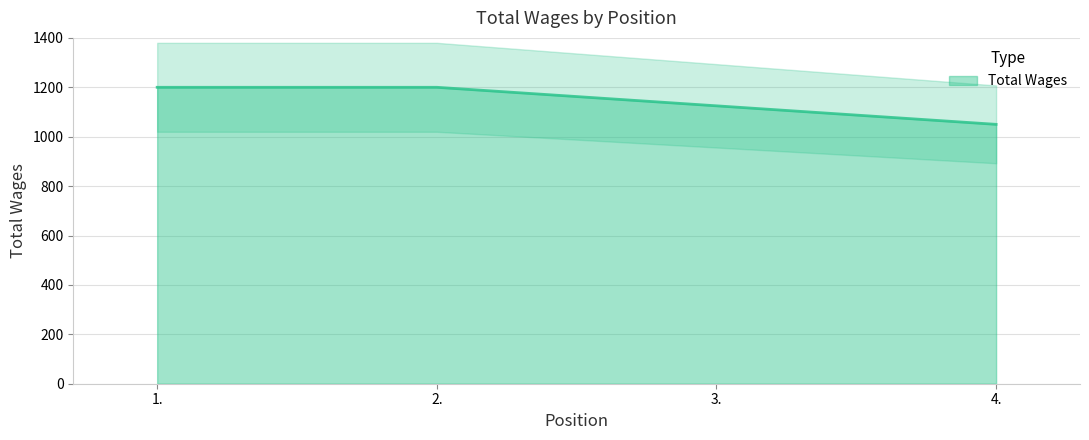

What is the average value?

1144